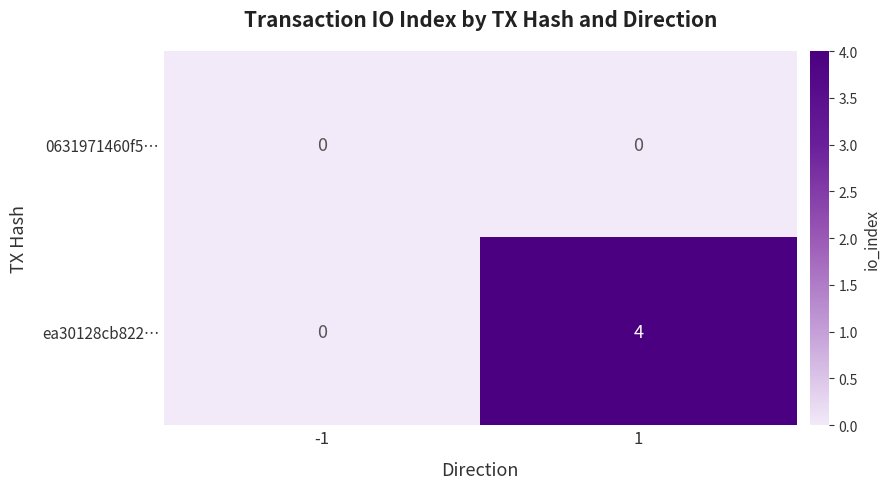

What is the difference between the ea30128cb822… values at 1 and -1?

4